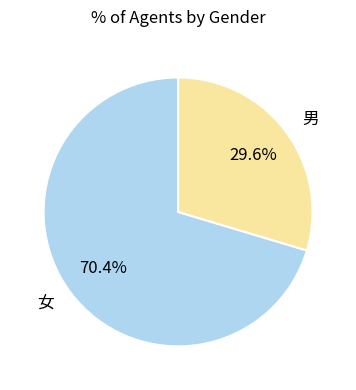

What is the largest slice in the pie chart?

女